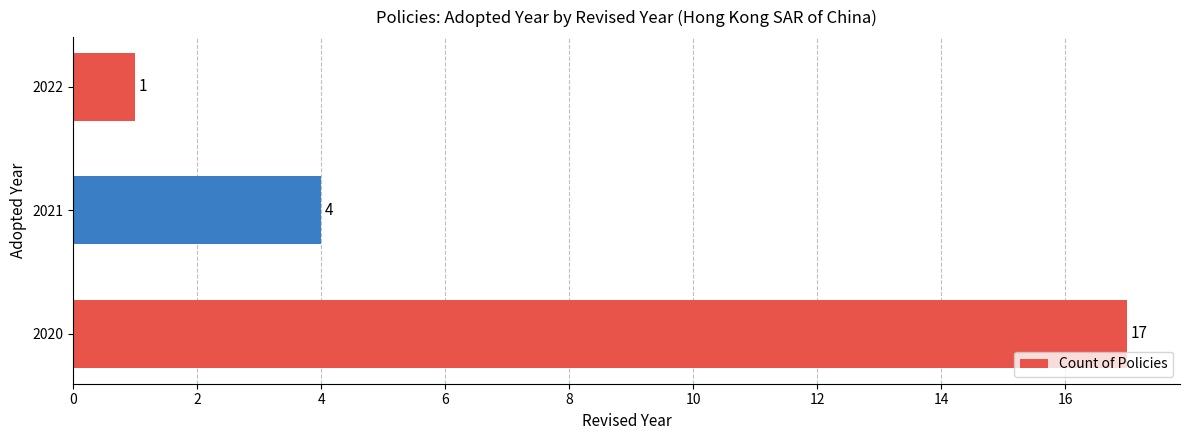

The value at 2021 is 4. True or false?

True